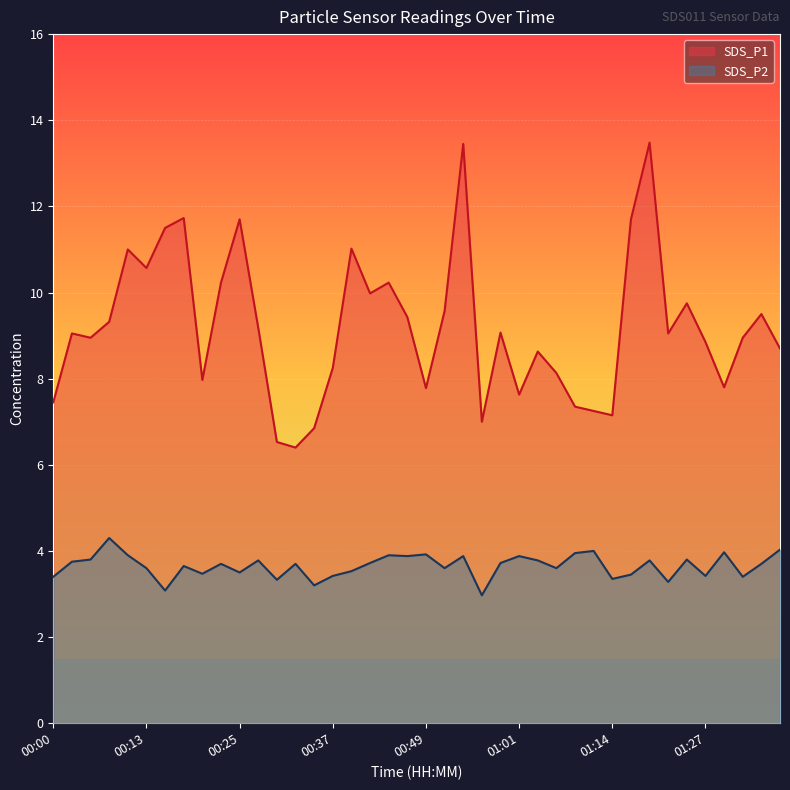

How many lines are shown in the chart?

2